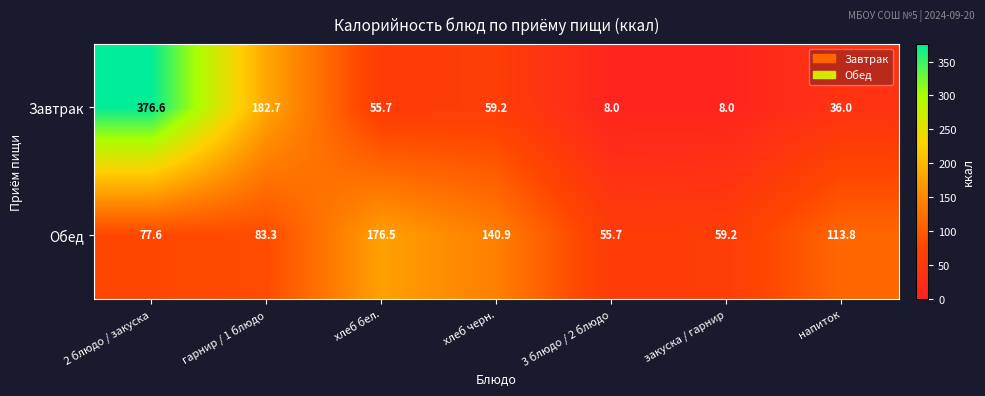

How many data points does each series have?

7